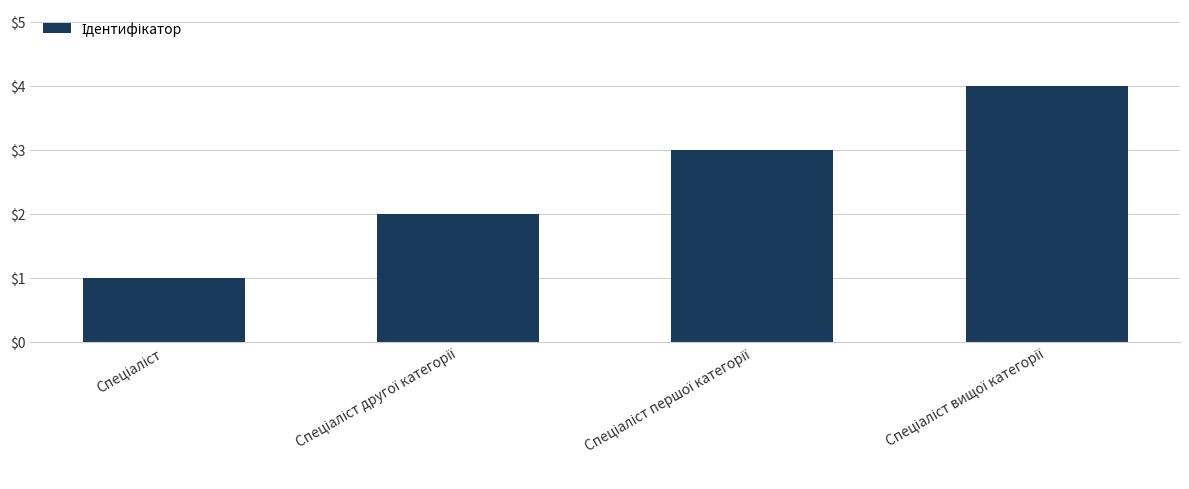

What is the sum of all values?

10